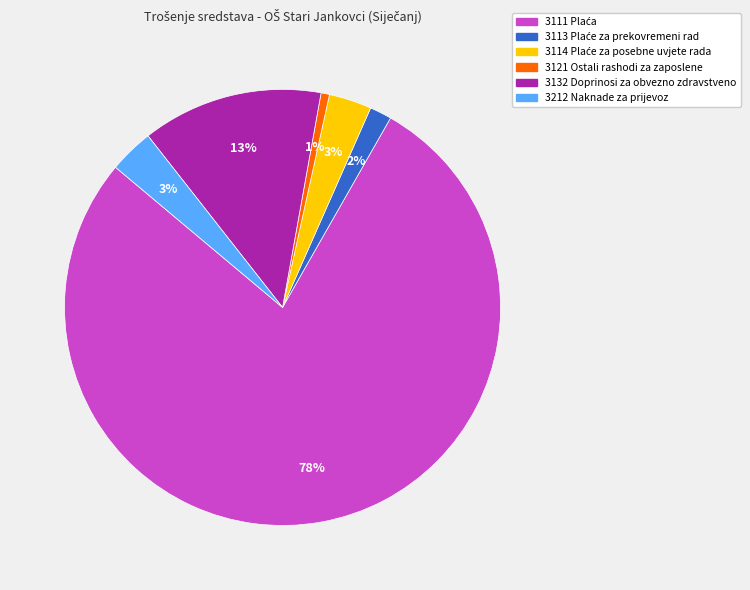

Is there a majority slice in this chart?

Yes